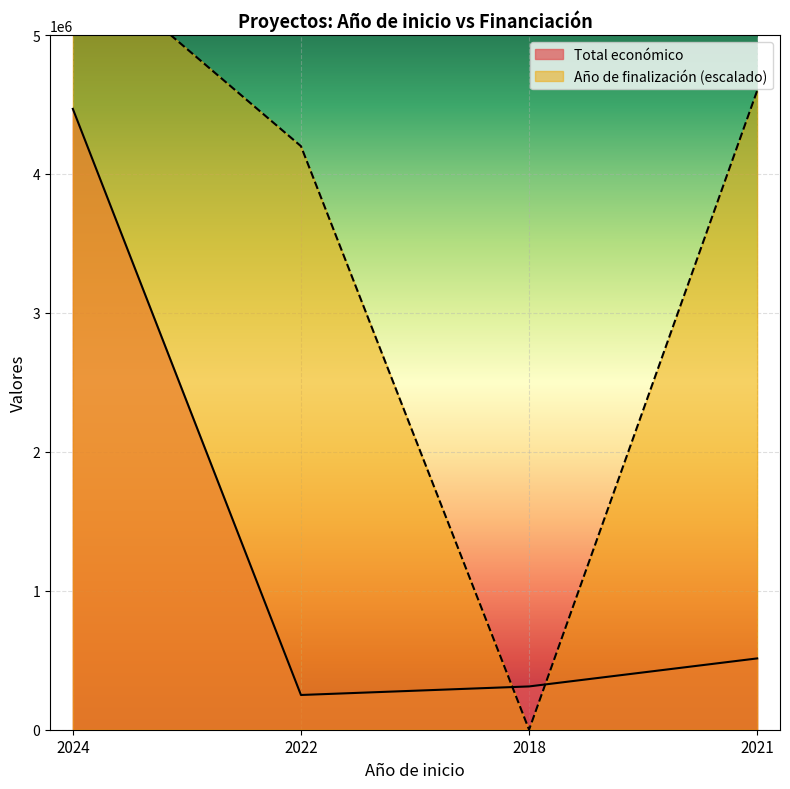

True or false: Total económico has more than 0 points higher than both neighbors.

False